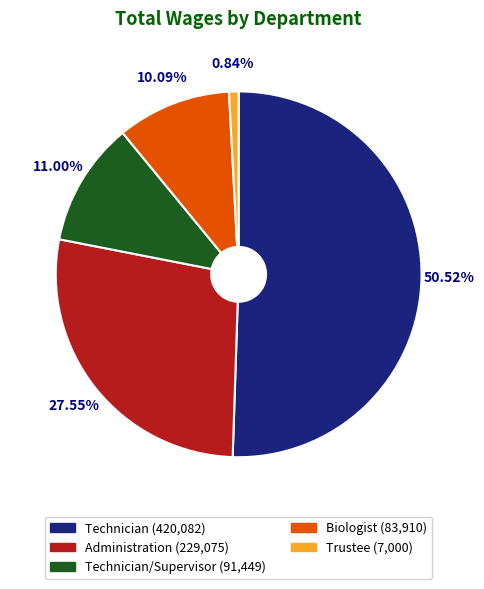

How many slices are in this pie chart?

5